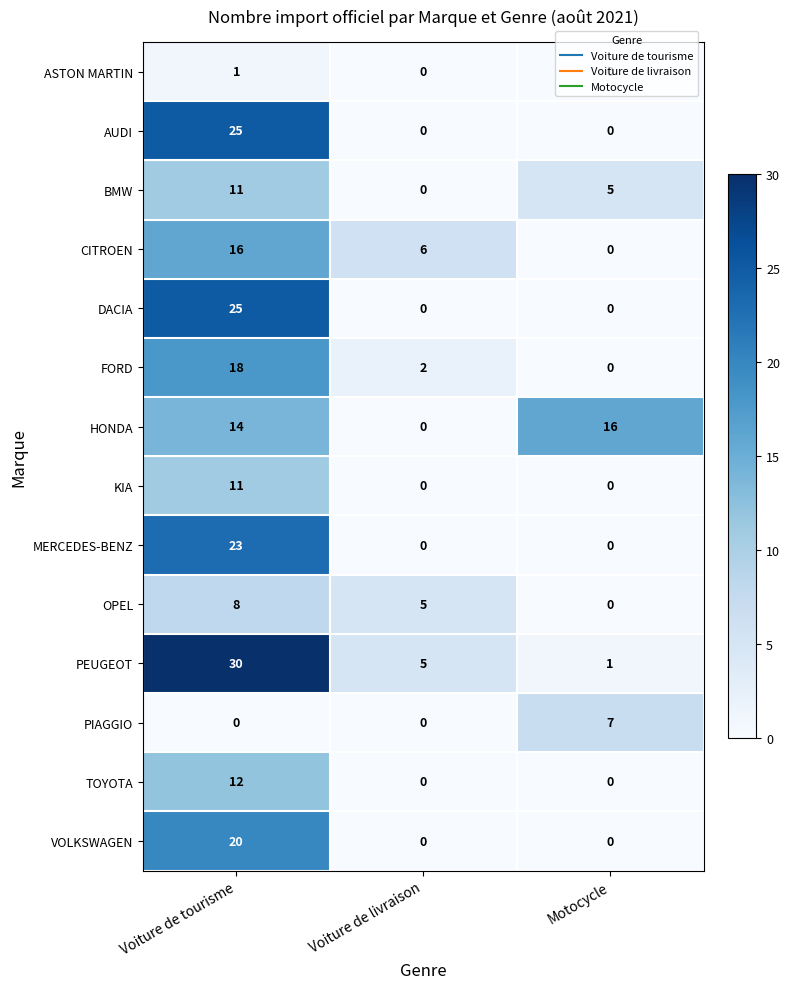

How many distinct data groups are displayed?

14